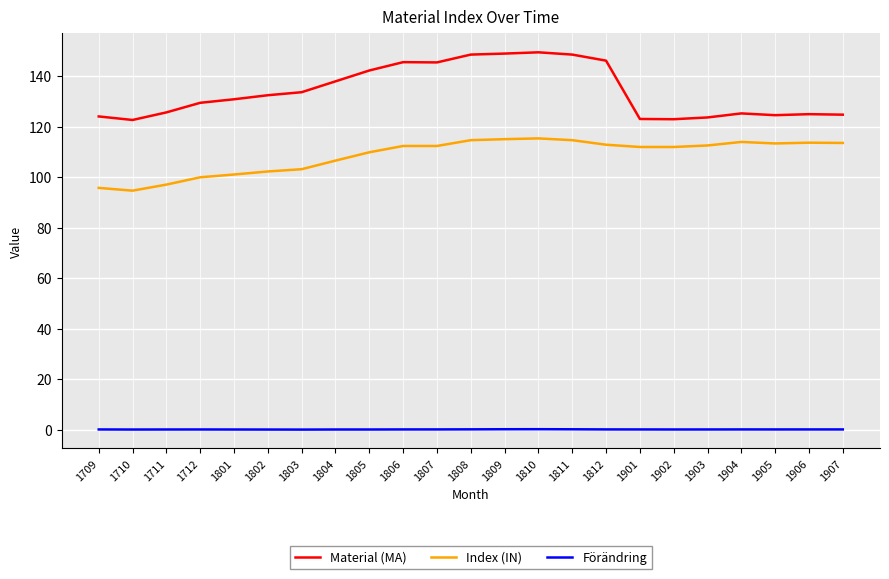

What are all the series names shown in the legend?

Material (MA), Index (IN), Förändring